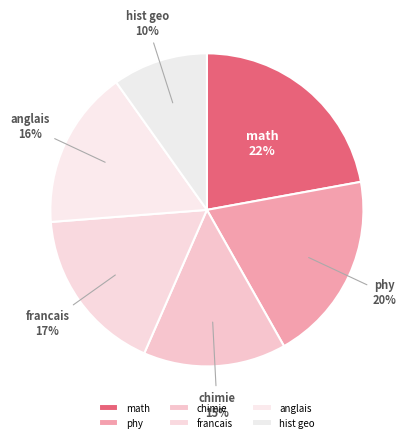

Is there a majority slice in this chart?

No